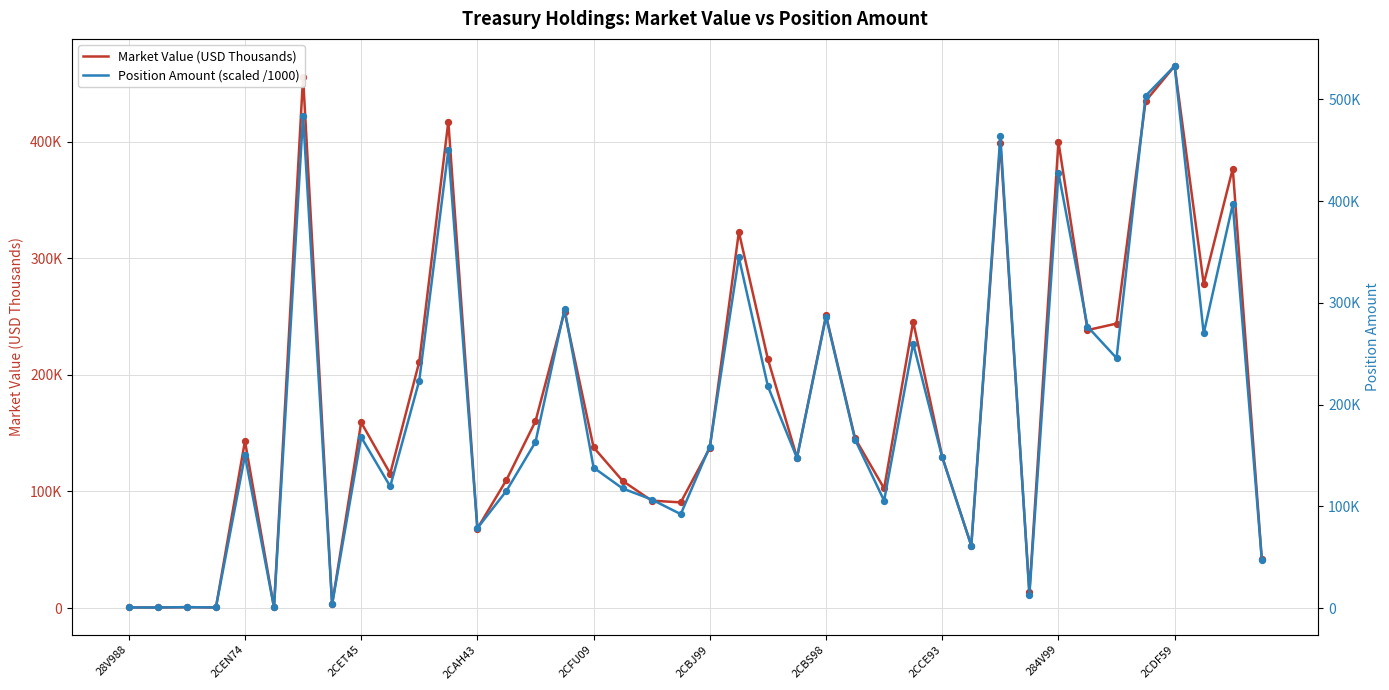

Is the value of Position Amount (scaled /1000) at 31 greater than the value of Market Value (USD Thousands) at 21?

No